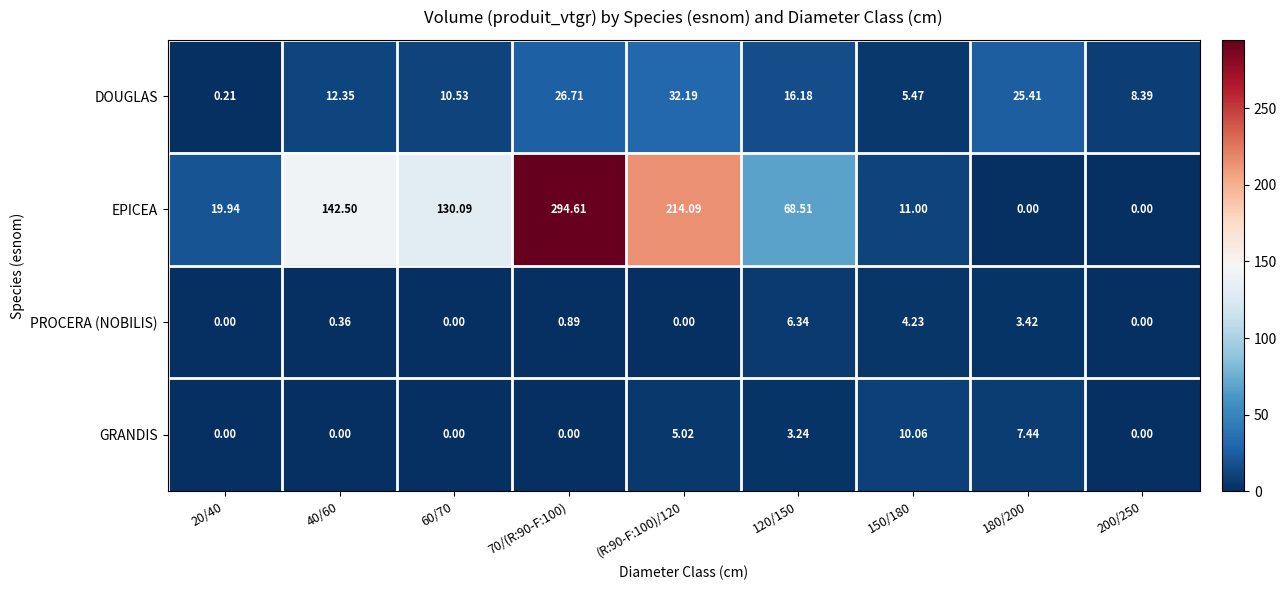

At (R:90-F:100)/120, list the series in order from largest to smallest.

EPICEA, DOUGLAS, GRANDIS, PROCERA (NOBILIS)